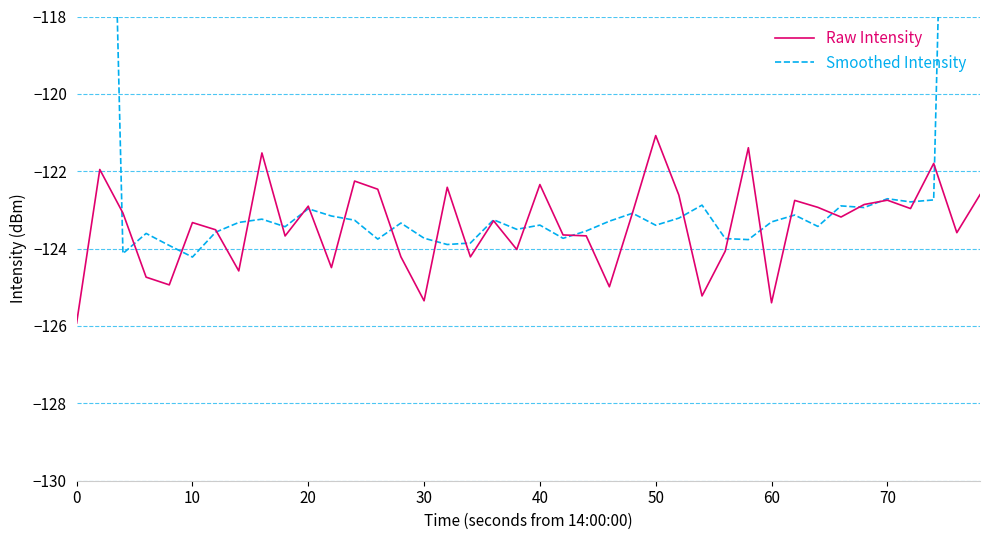

How many interior local peaks does the Smoothed Intensity series have?

11